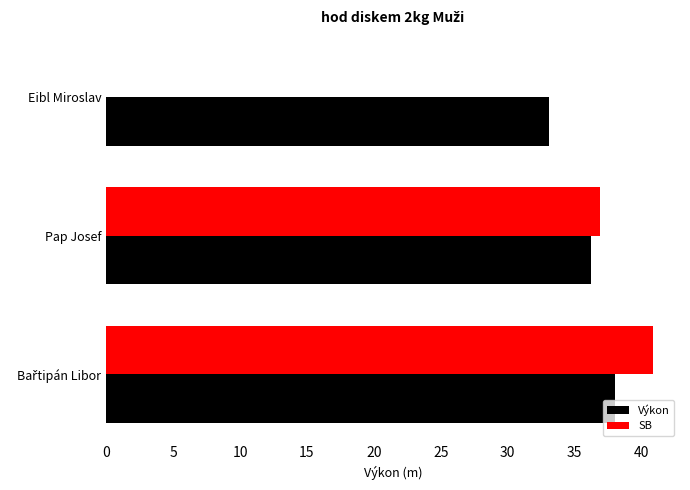

What is the sum of all SB values?

77.7